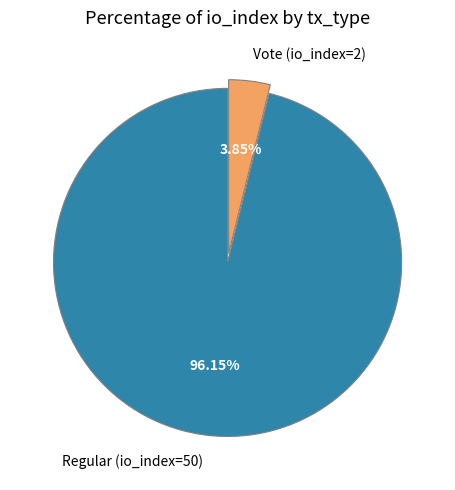

How much of the chart is everything except Vote (io_index=2)?

96.2%